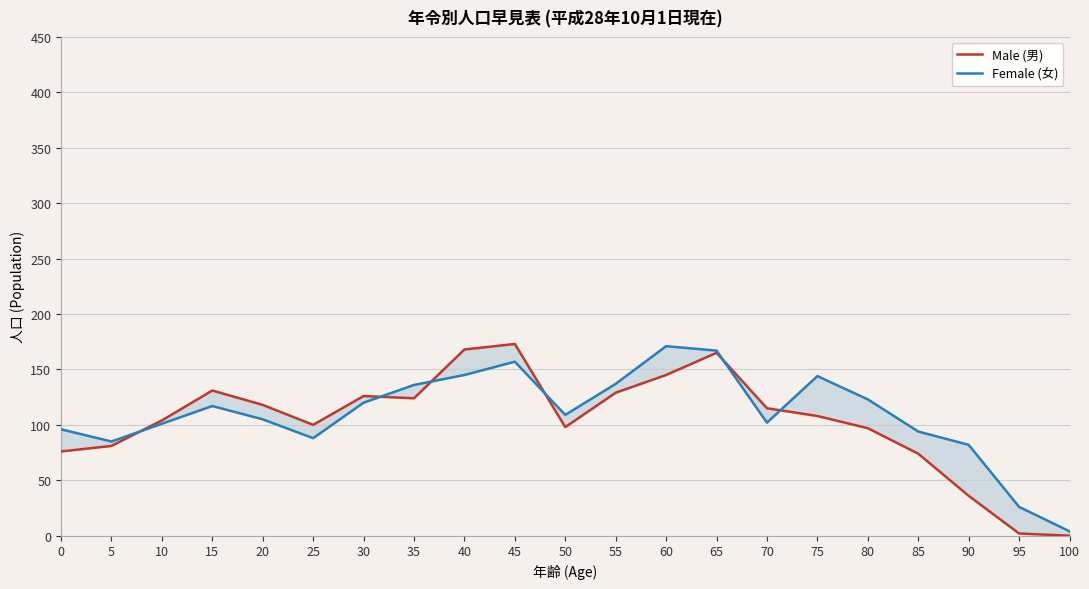

Is the value of Female (女) at 10 greater than the value of Male (男) at 20?

No